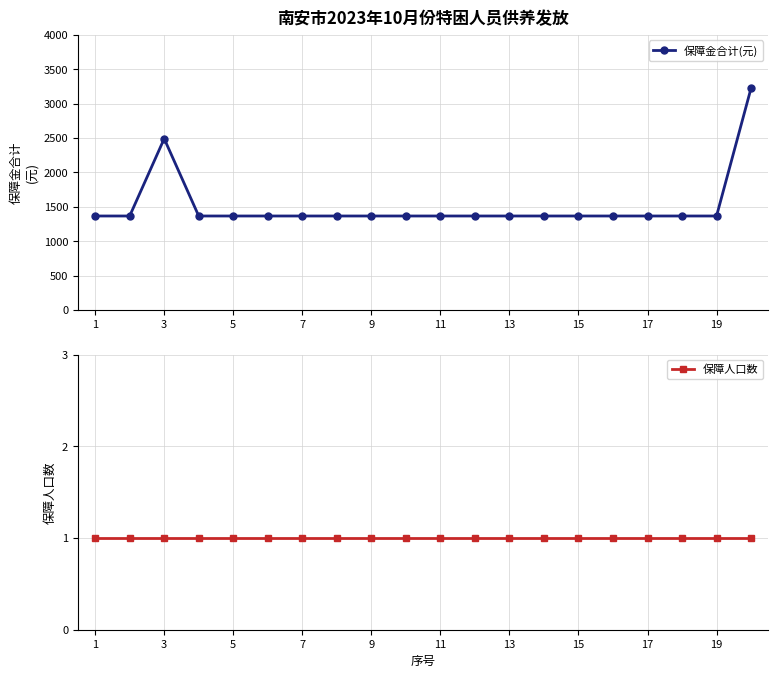

True or false: 保障金合计(元) has more than 0 points higher than both neighbors.

True